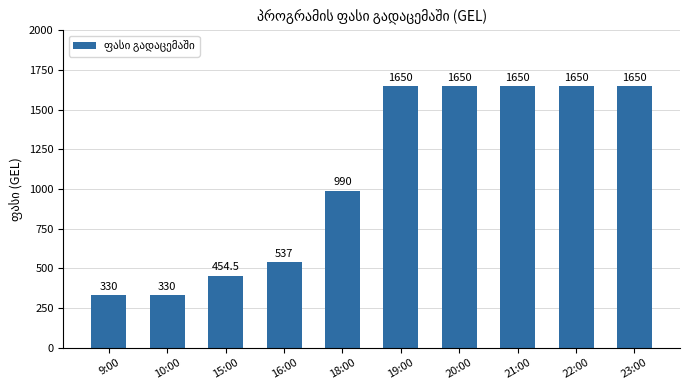

What is the greatest value displayed?

1650.0